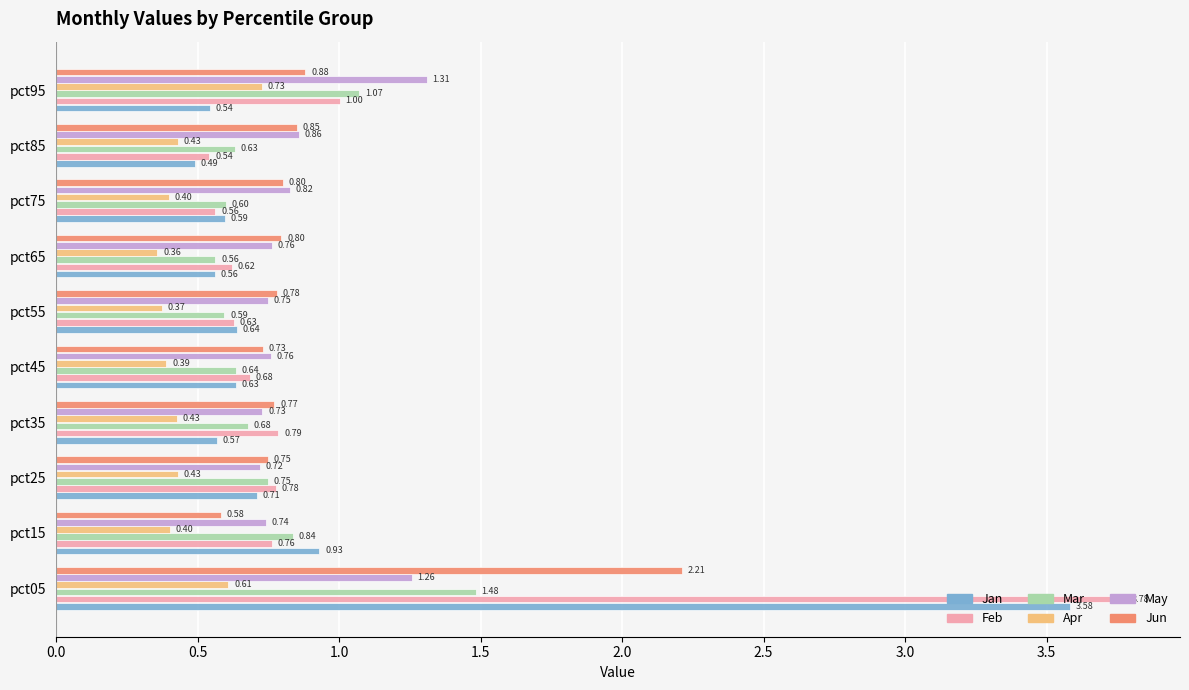

Is the value of Feb at pct65 greater than the value of Jan at pct75?

Yes